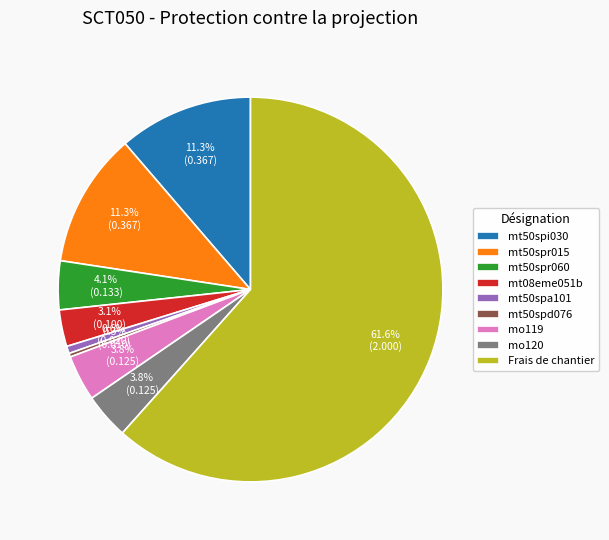

Which slice is the largest?

Frais de chantier